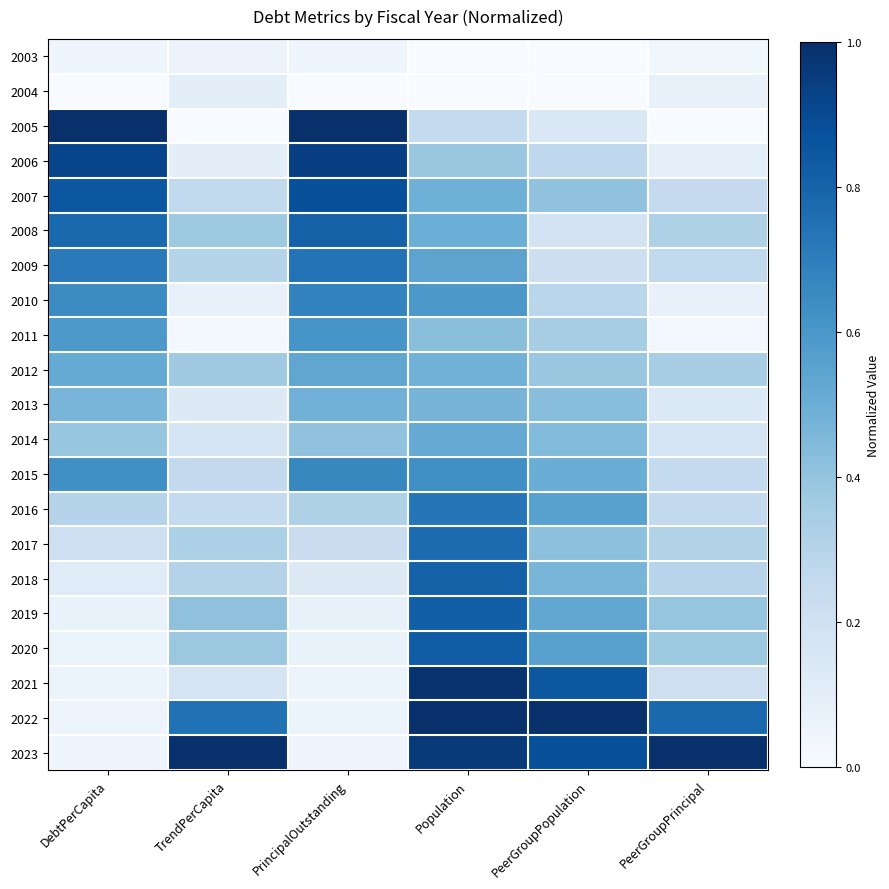

At which category is the sum across all series the highest?

Population